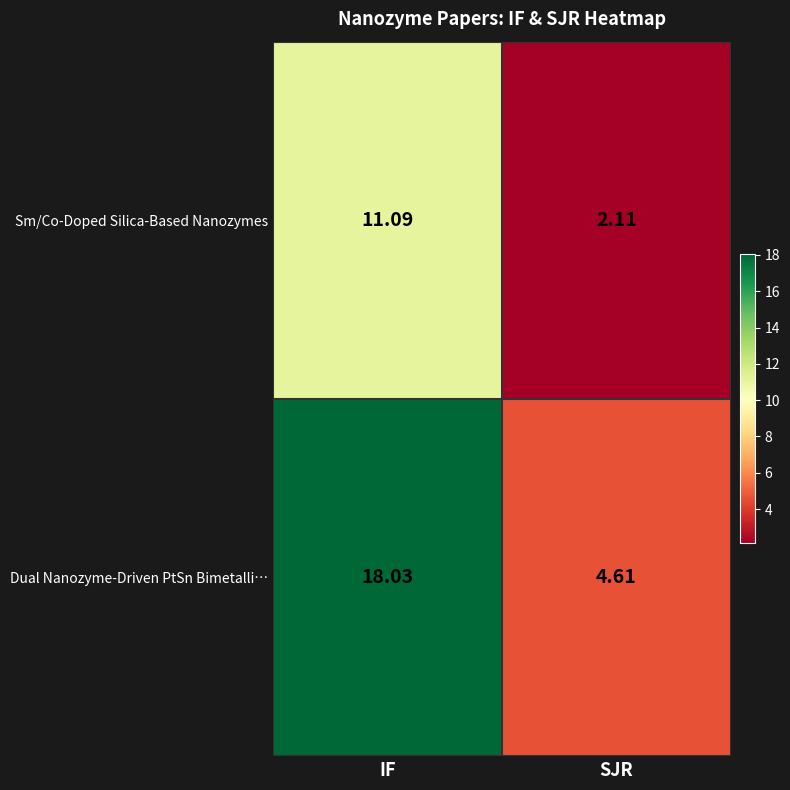

Where is Sm/Co-Doped Silica-Based Nanozymes nearest to the value 6?

SJR